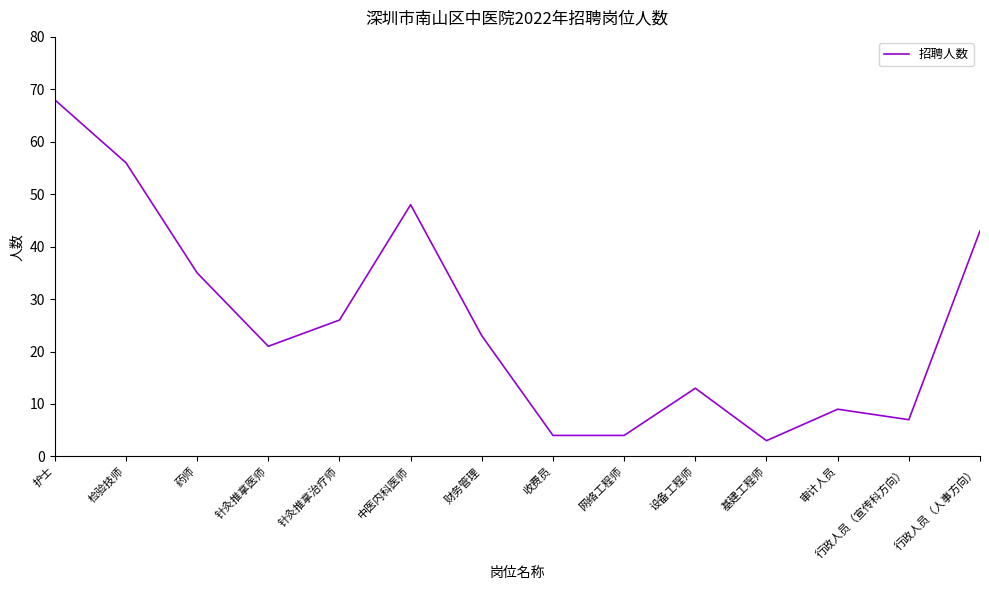

Reading left to right, list all the values displayed in this chart.

68	56	35	21	26	48	23	4	4	13	3	9	7	43